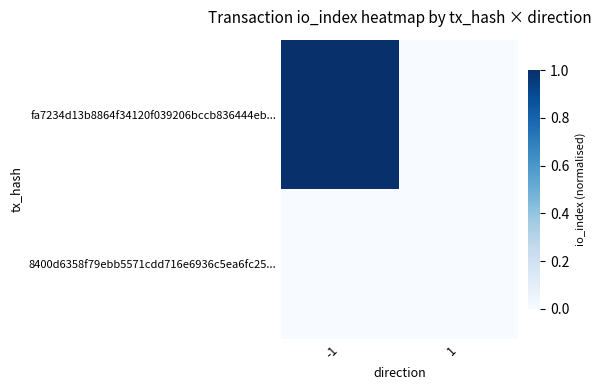

At how many categories does at least one series exceed 0?

1